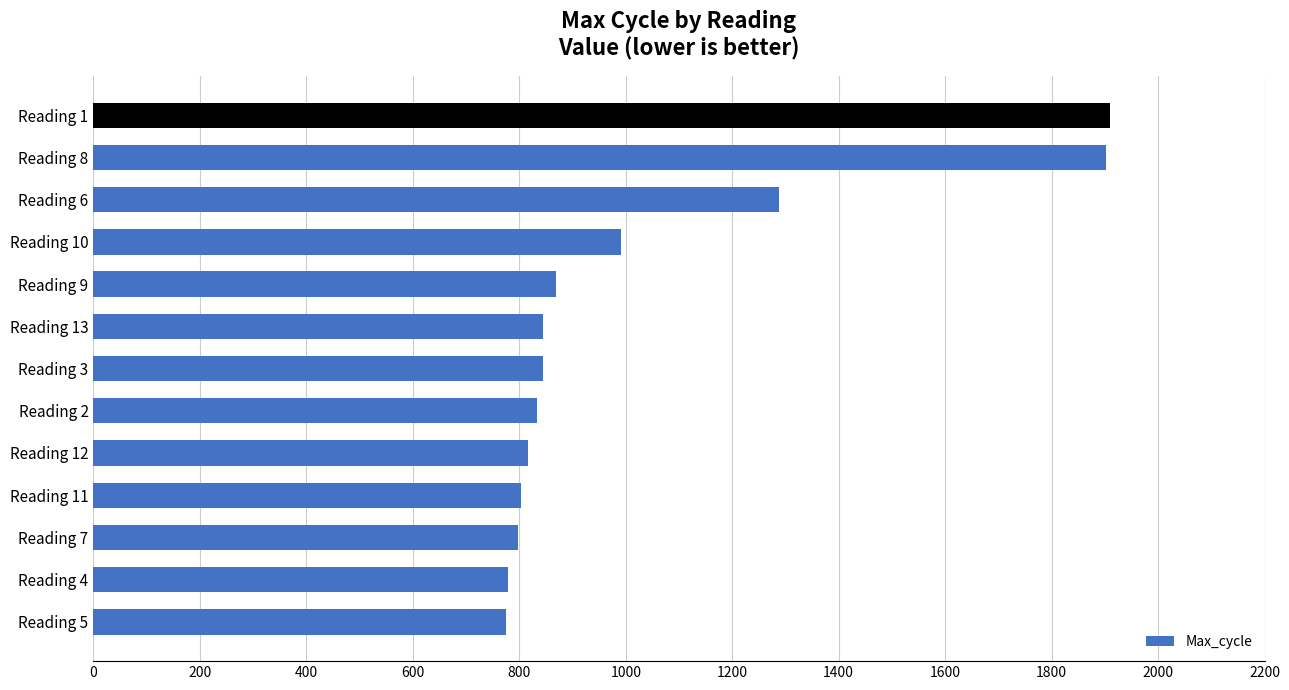

The value at Reading 9 is 1255. True or false?

False